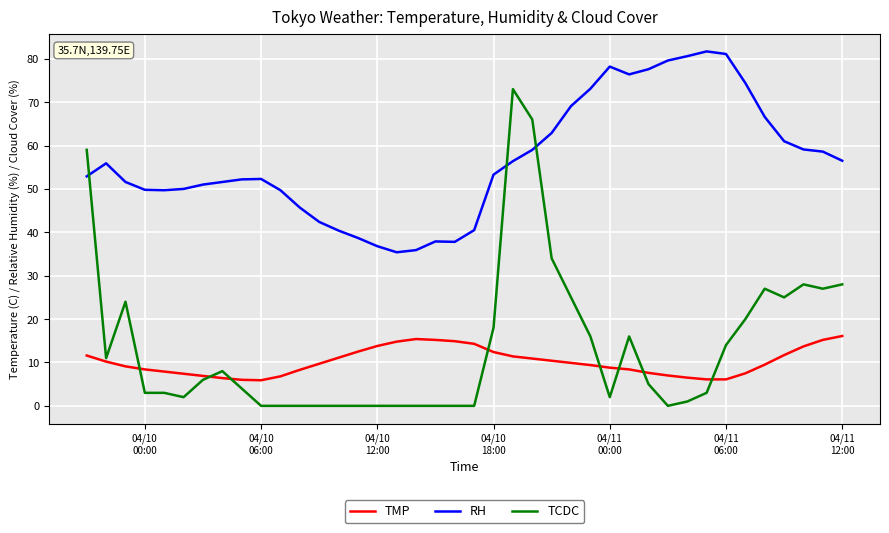

How many intersections are there between TCDC and RH?

3